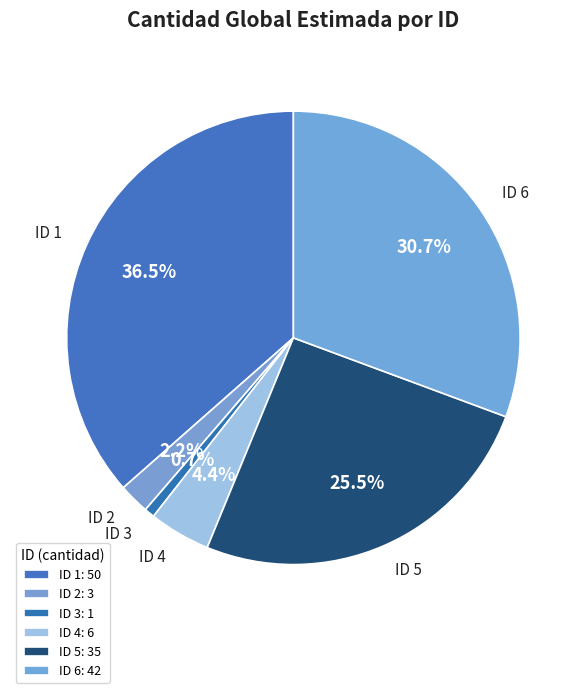

Which has a higher value, ID 3 or ID 1?

ID 1